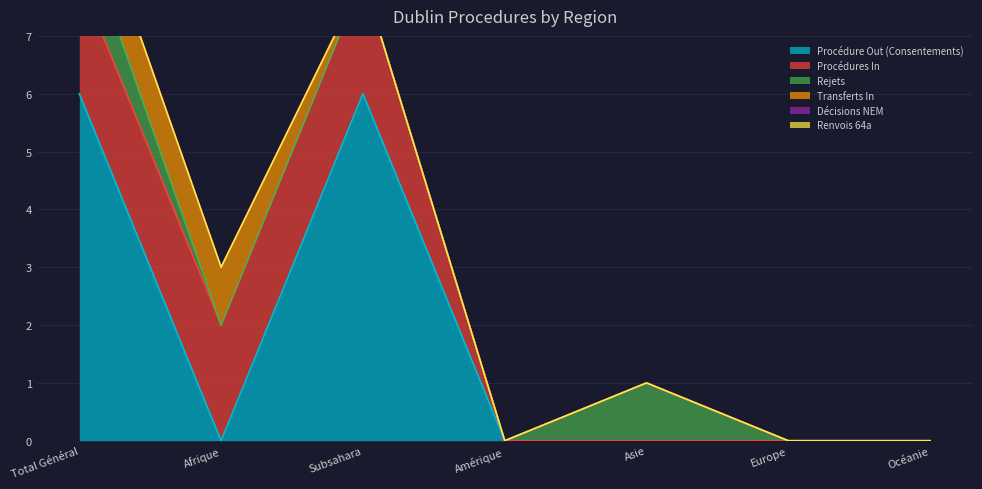

What is the label of the 1st point from the right?

Océanie